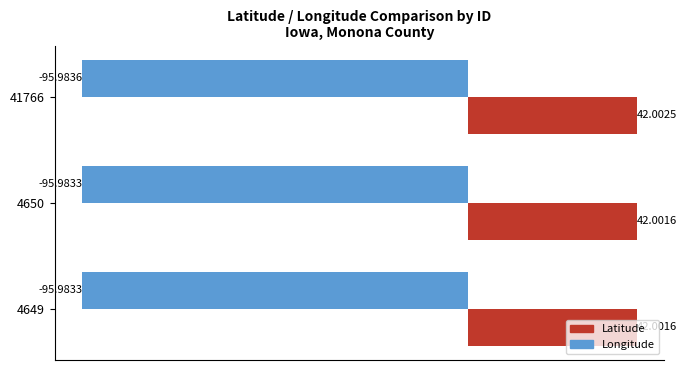

Count the Latitude values in the range 42 to 43.

3